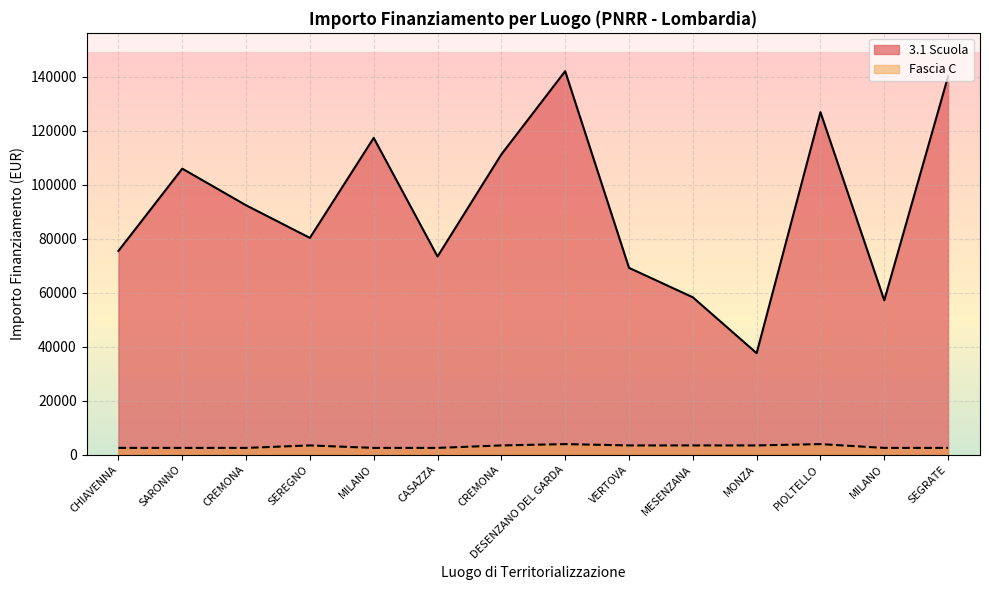

What is the total value across all series at PIOLTELLO?

130726.9